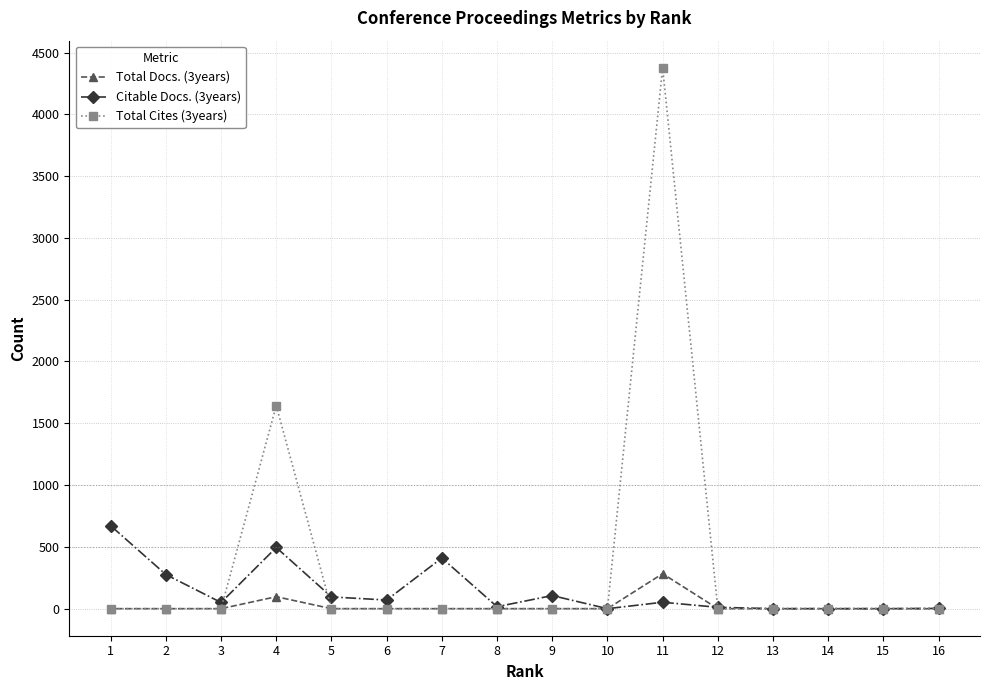

At how many categories does at least one series exceed 1387?

2